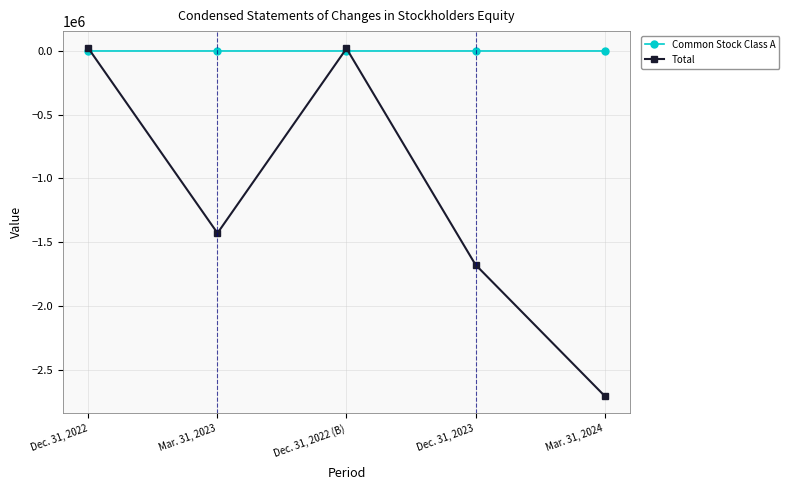

How many data points in Total are above -1428953?

2